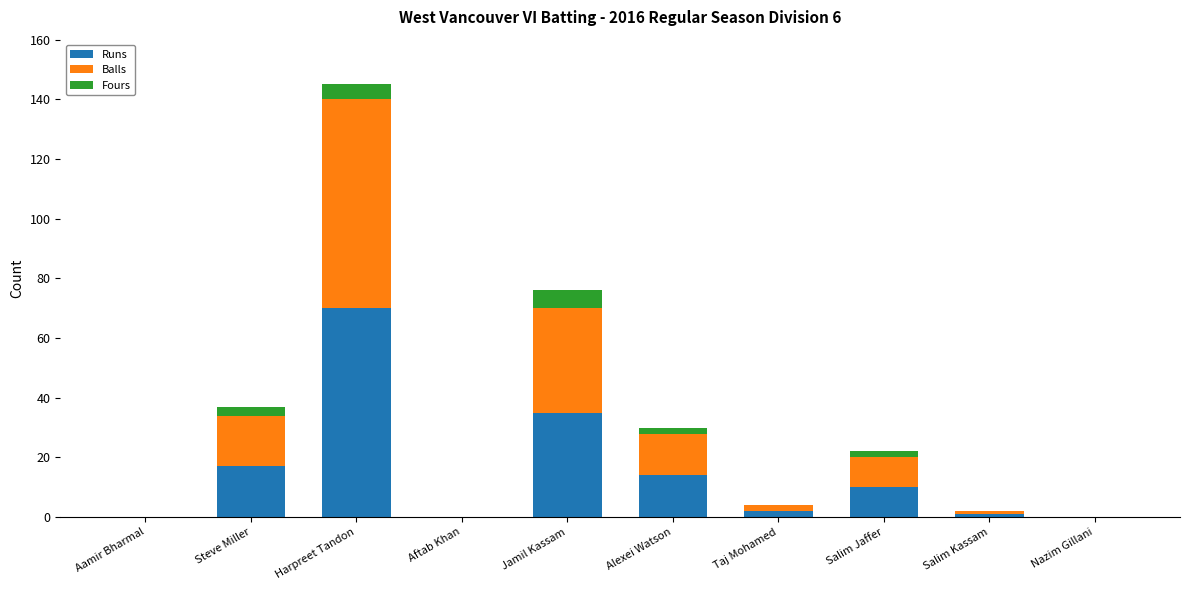

At which category is the sum across all series the highest?

Harpreet Tandon